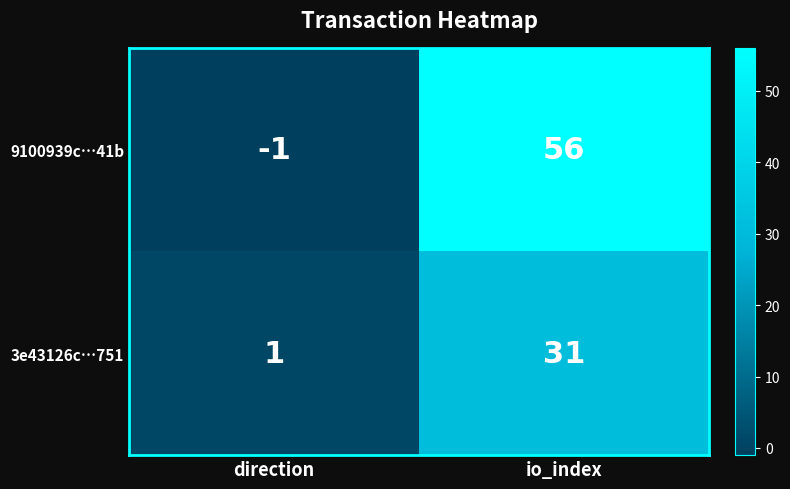

What is the average value of the 3e43126c…751 series?

16